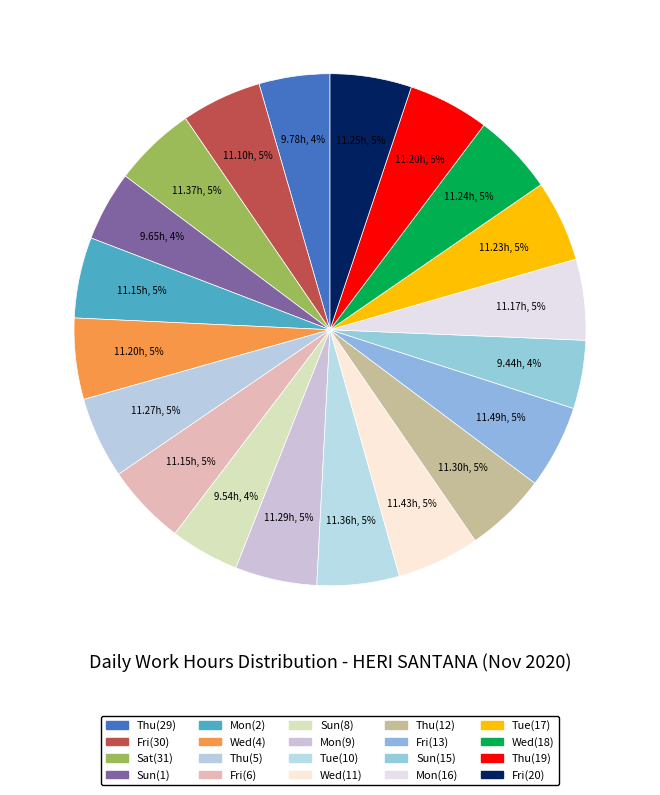

What percentage is the Thu(29) slice, to the nearest percent?

4%